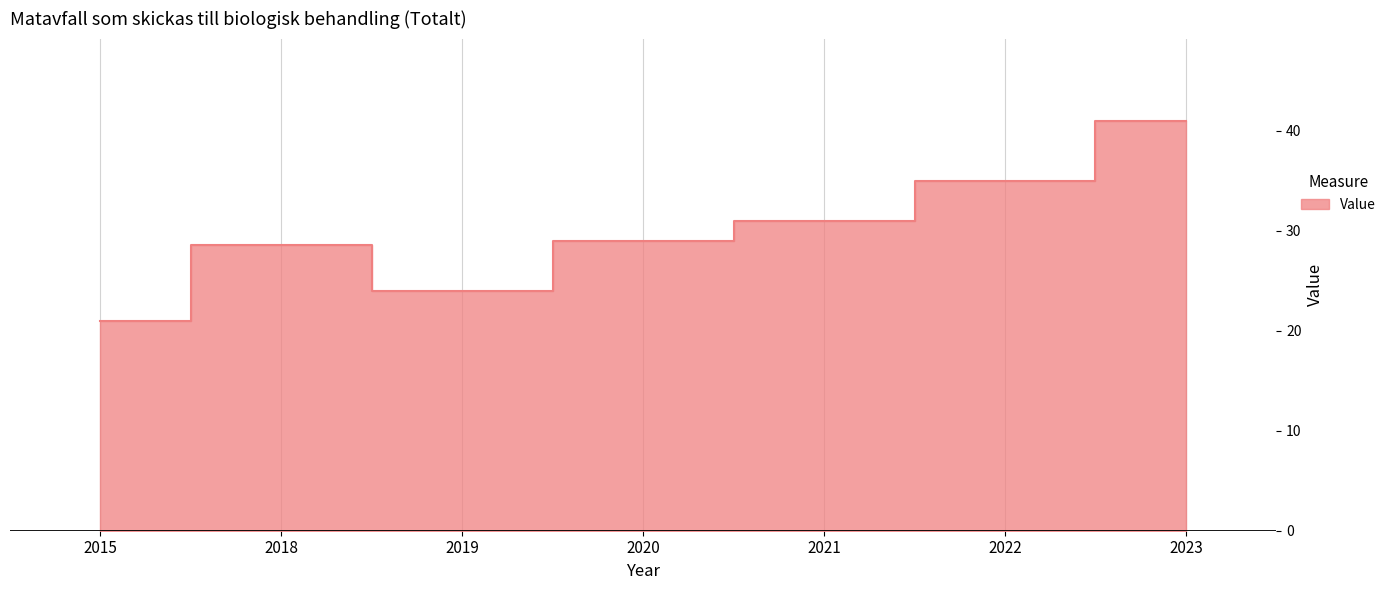

What is the change in value from 2015 to 2018?

+7.6